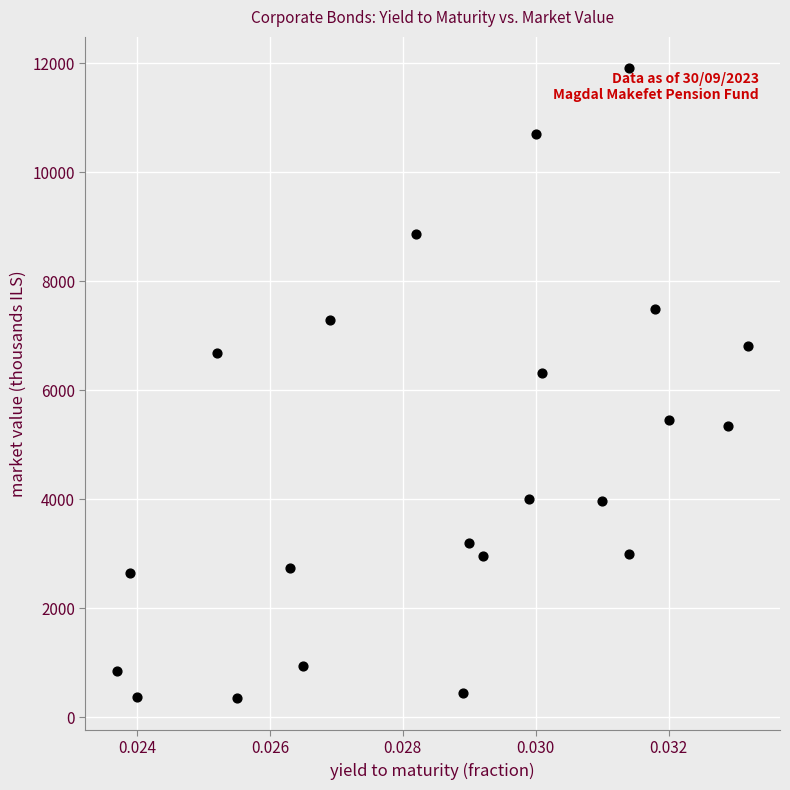

What is the range of Y values (max minus min)?

11555.5